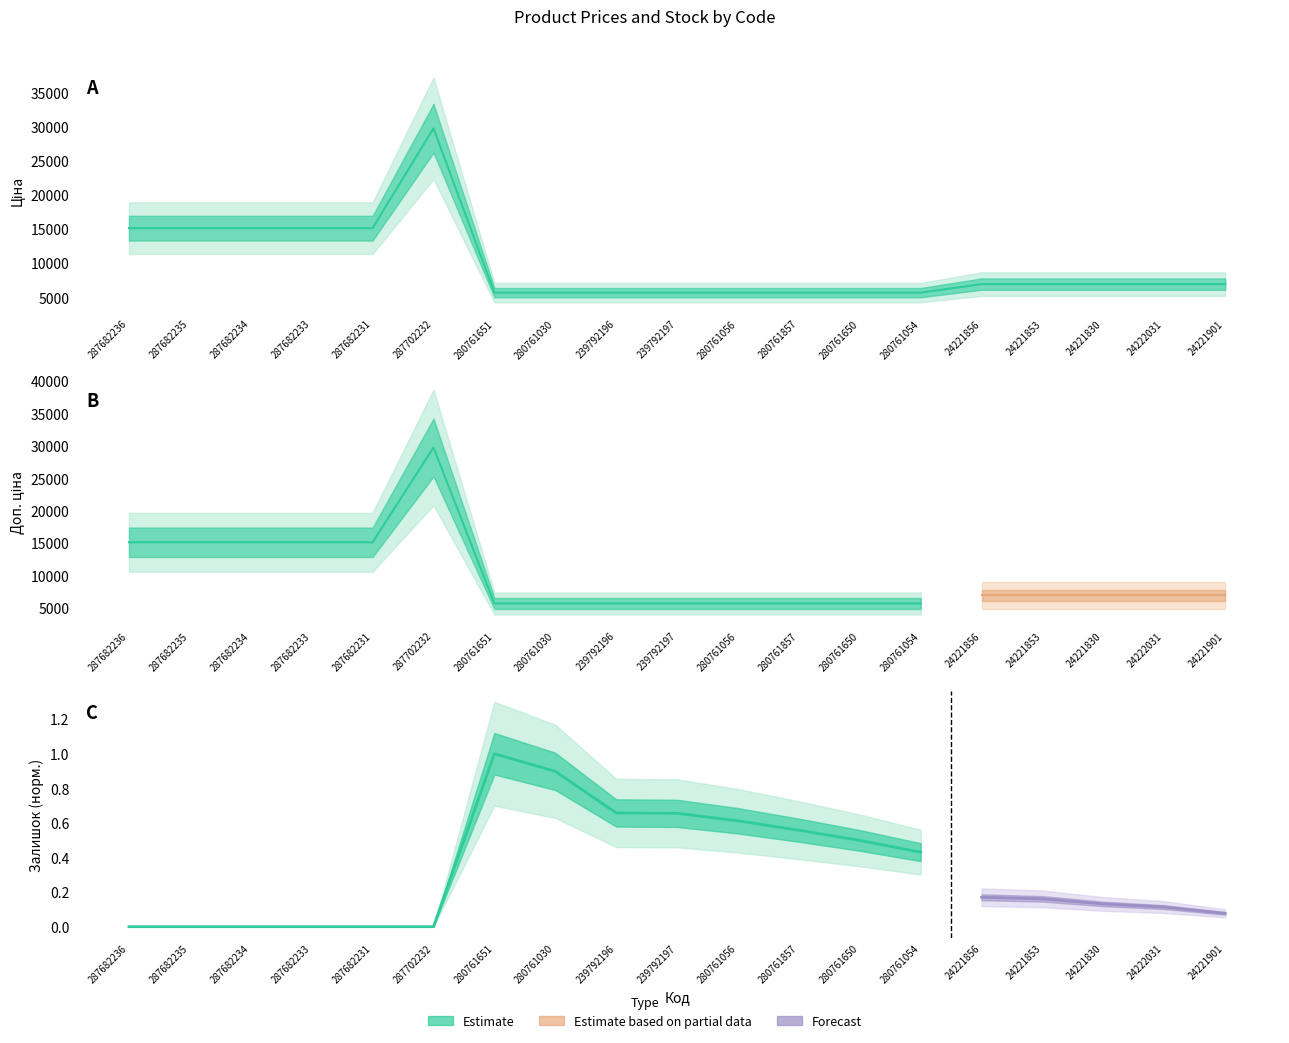

Rank the categories by Доп. ціна value from highest to lowest.

287702232, 287682236, 287682235, 287682234, 287682233, 287682231, 24221856, 24221853, 24221830, 24222031, 24221901, 280761651, 280761030, 239792196, 239792197, 280761056, 280761857, 280761650, 280761054